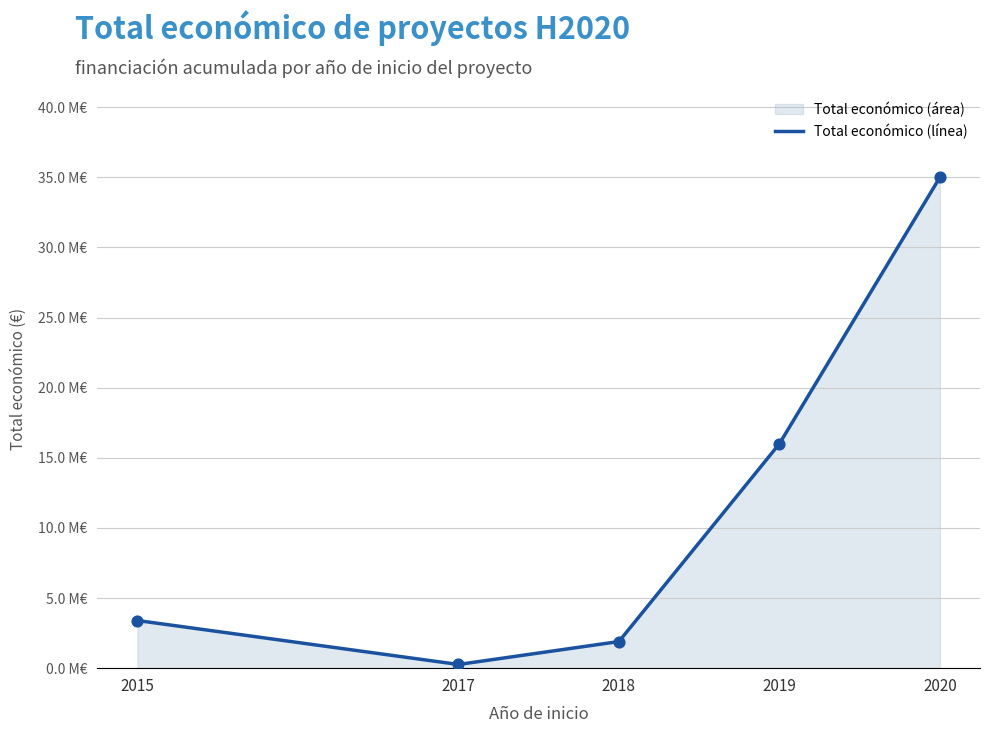

Which has a higher value, 2020 or 2018?

2020